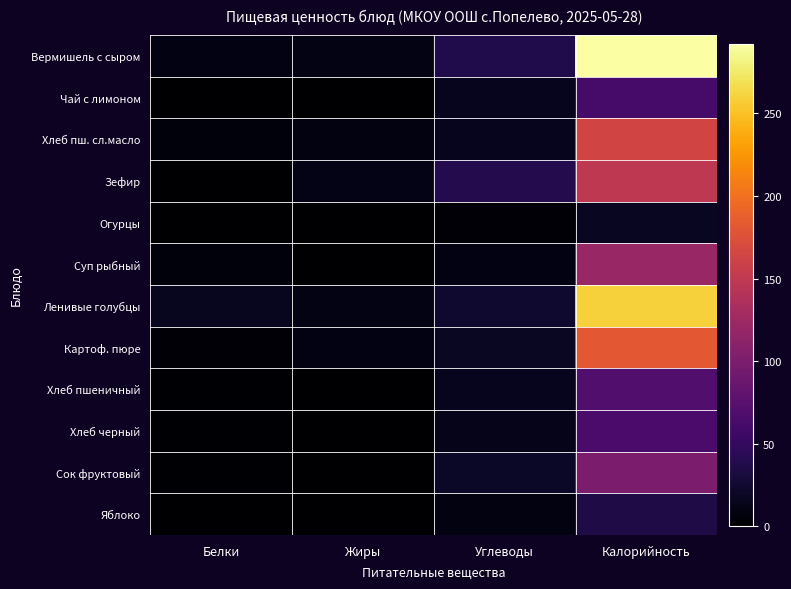

What is the greatest value displayed?

292.2